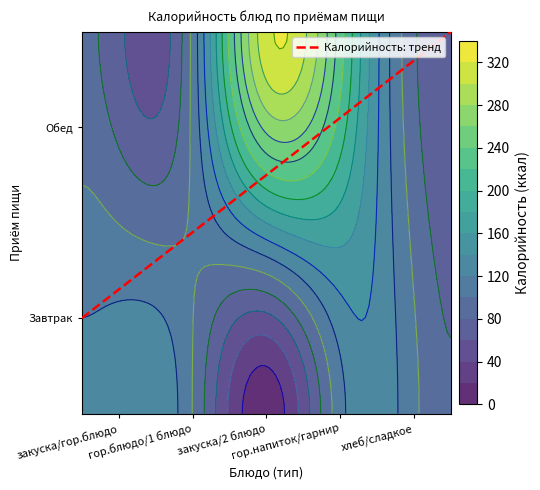

Reading left to right, transcribe all the data shown in this chart.

Завтрак: 126.5	124.1	7.0	132.0	82.2
Обед: 85.4	65.3	314.0	184.5	60.2